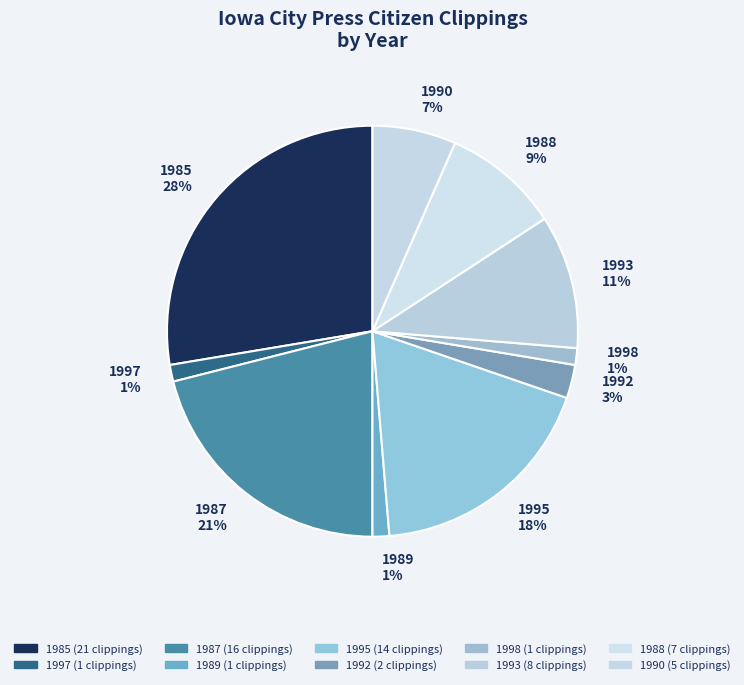

Between 1998 and 1993, which is larger?

1993